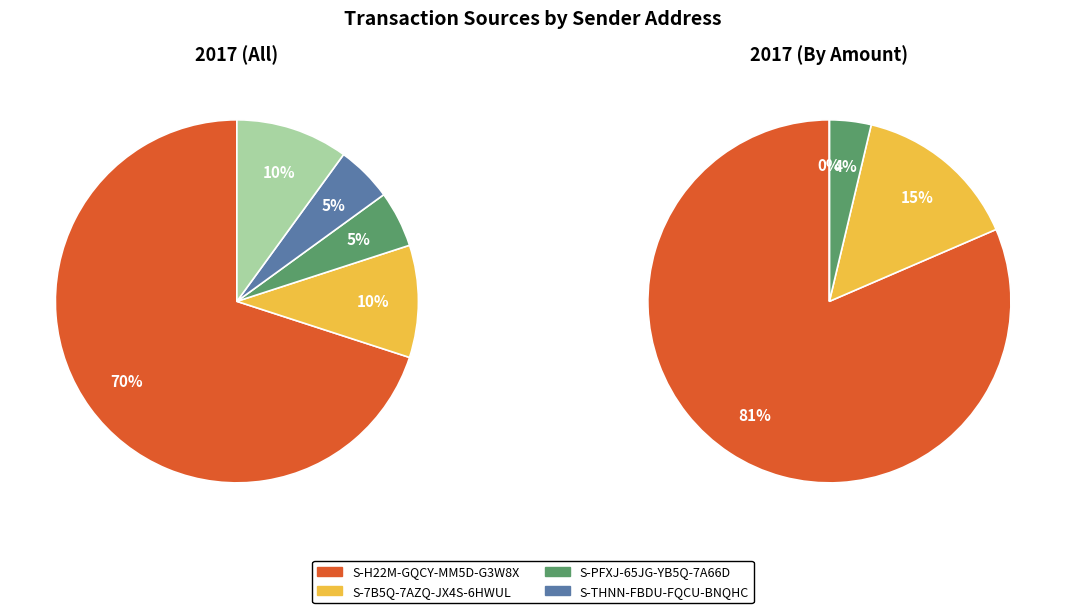

To the nearest percent, what is the average slice percentage?

20%